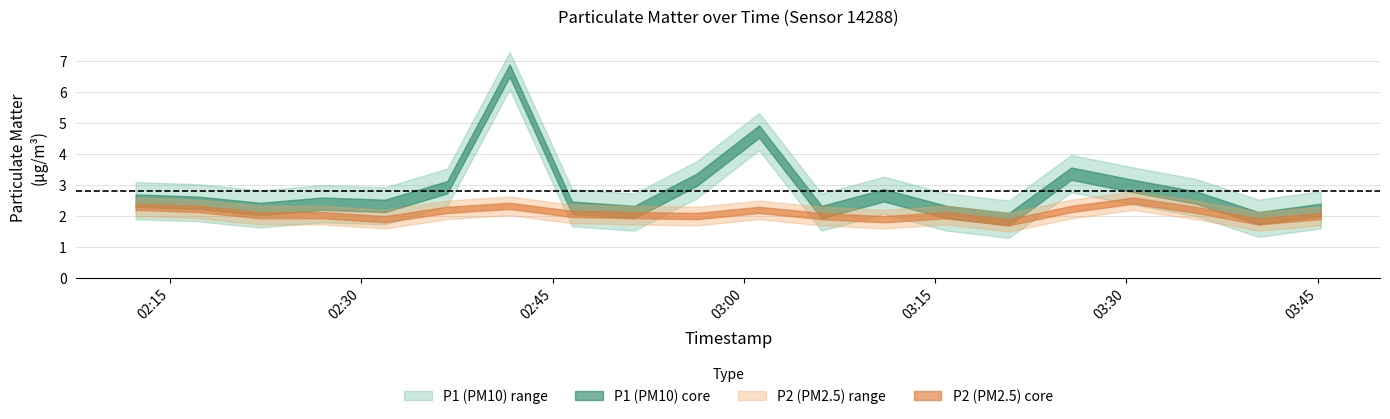

What is the sum of all P2 values?

41.8